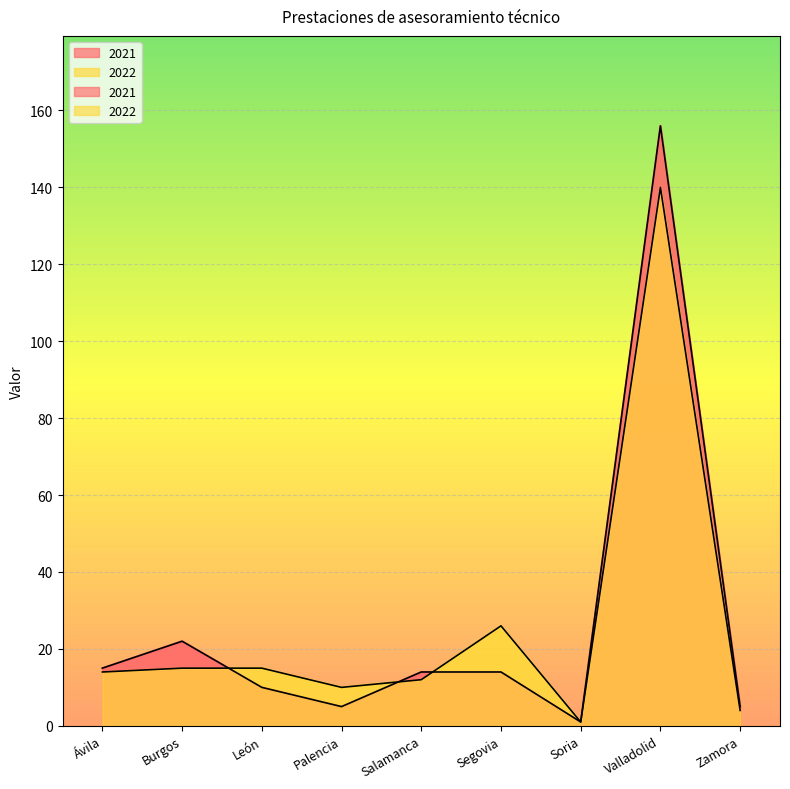

What is the label of the 3rd point from the left?

León